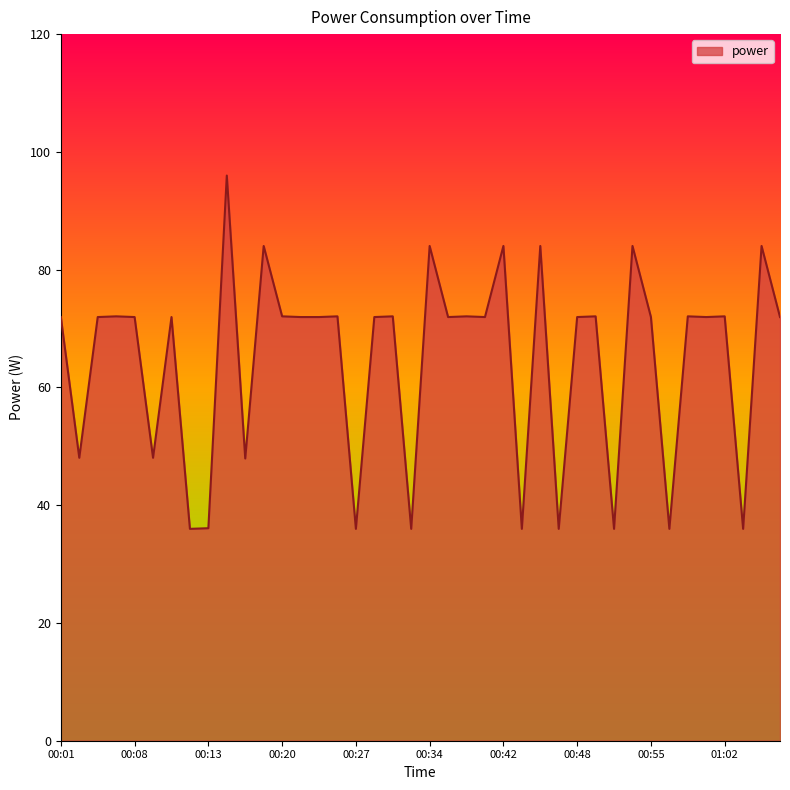

What is the smallest value displayed?

36.0